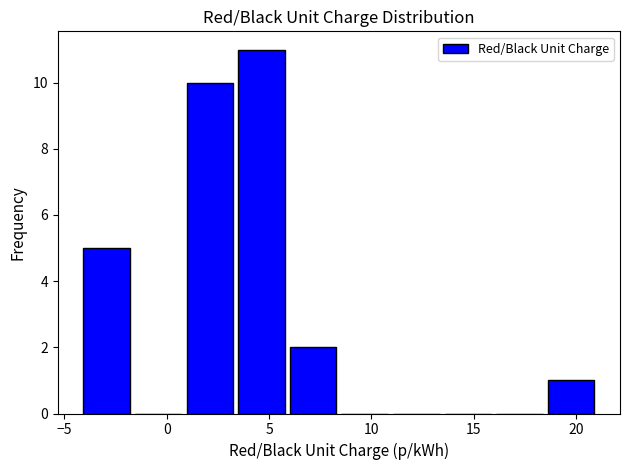

Reading left to right, transcribe this chart: for each bar, give the range it covers on the x-axis and its height. Neither the bar edges nor the heights are printed on the chart, so give them approximately, as read against the axes.

-4.0 to -1.5: 5
-1.5 to 1.0: 0
1.0 to 3.5: 10
3.5 to 6.0: 11
6.0 to 8.5: 2
8.5 to 11.0: 0
11.0 to 13.5: 0
13.5 to 16.0: 0
16.0 to 18.5: 0
18.5 to 21.0: 1